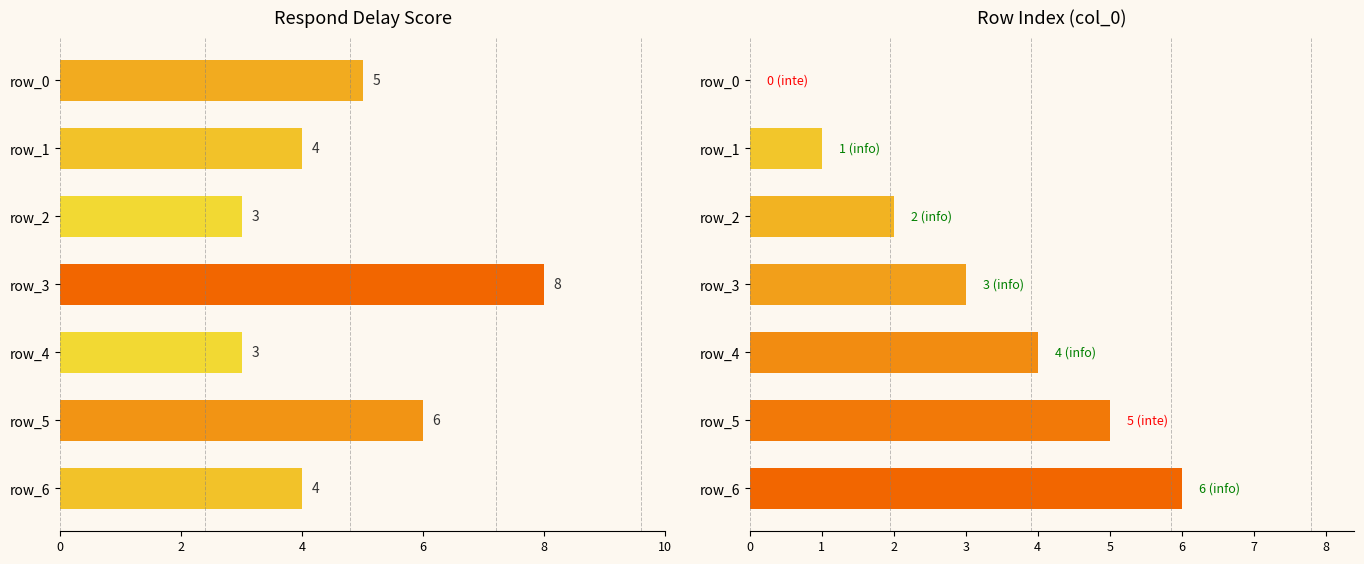

List the series in order of their overall mean, highest first.

respond_delay_score, col_0_index